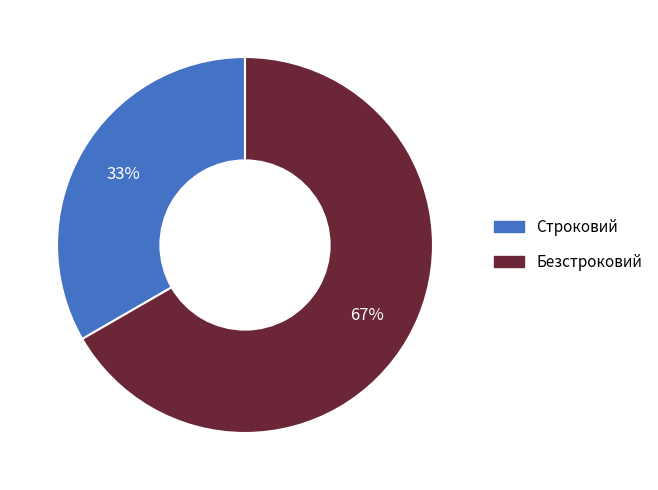

Does Строковий account for over 50% of the chart?

No